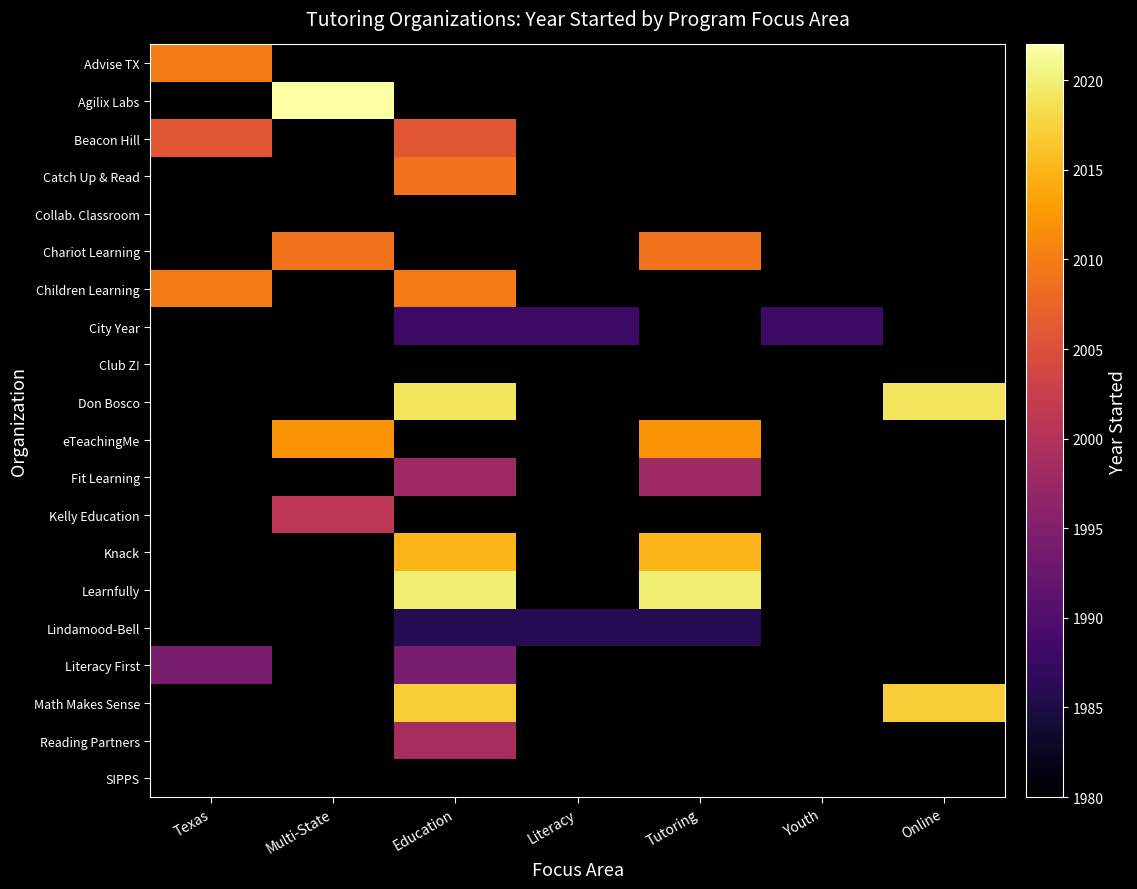

What is the smallest value displayed?

1980.0